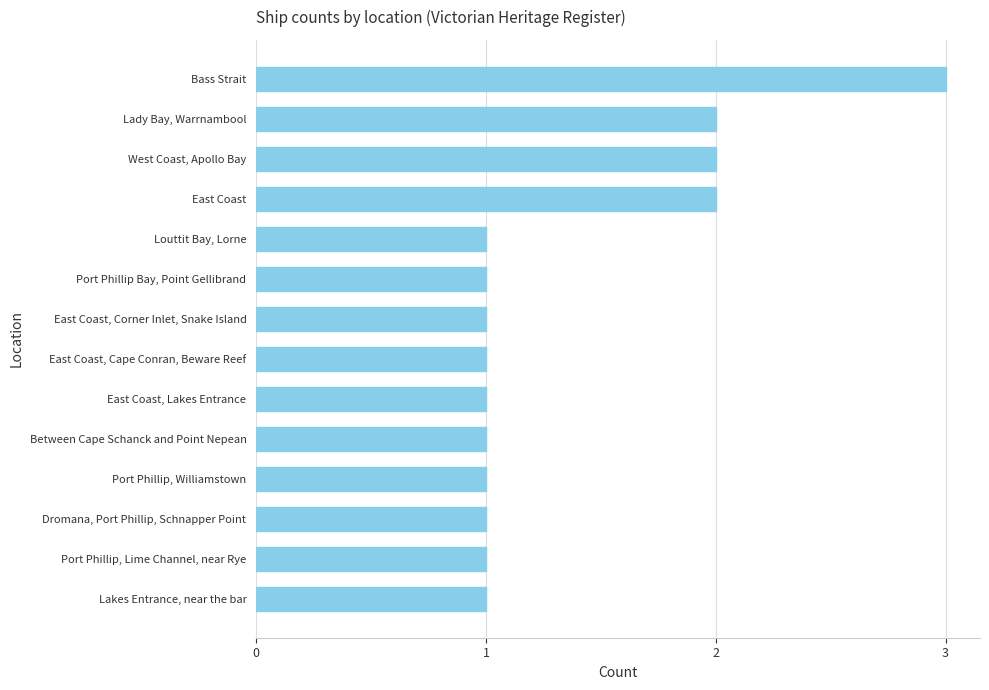

What is the difference between the second highest and minimum values?

1